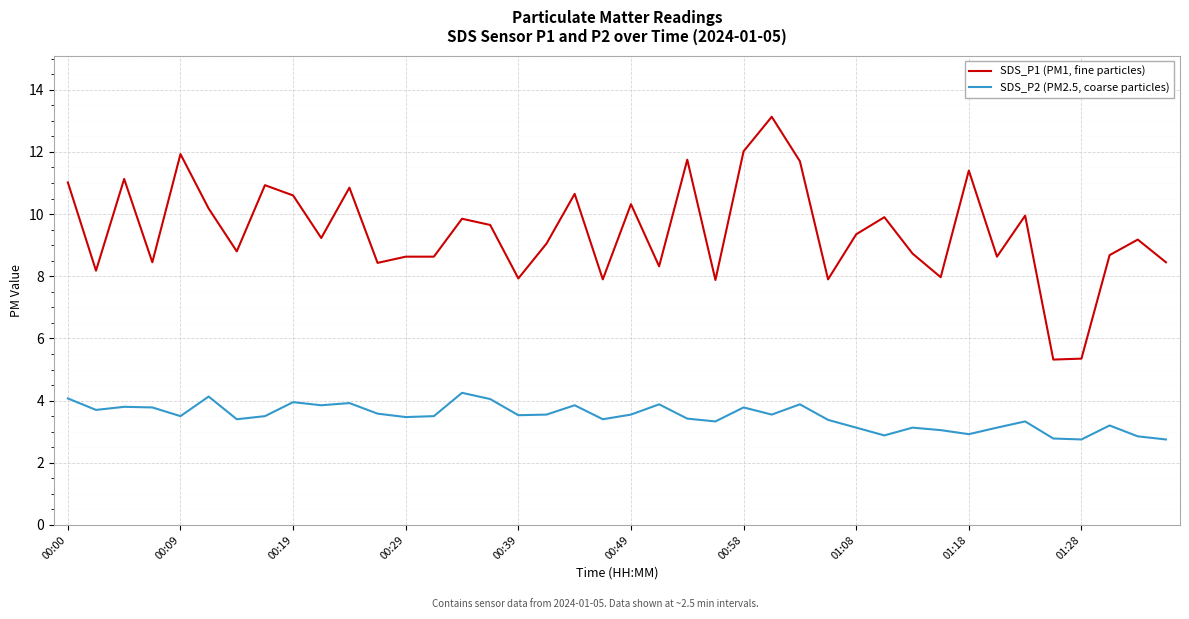

Which series has the largest total across all categories?

SDS_P1 (PM1, fine particles)